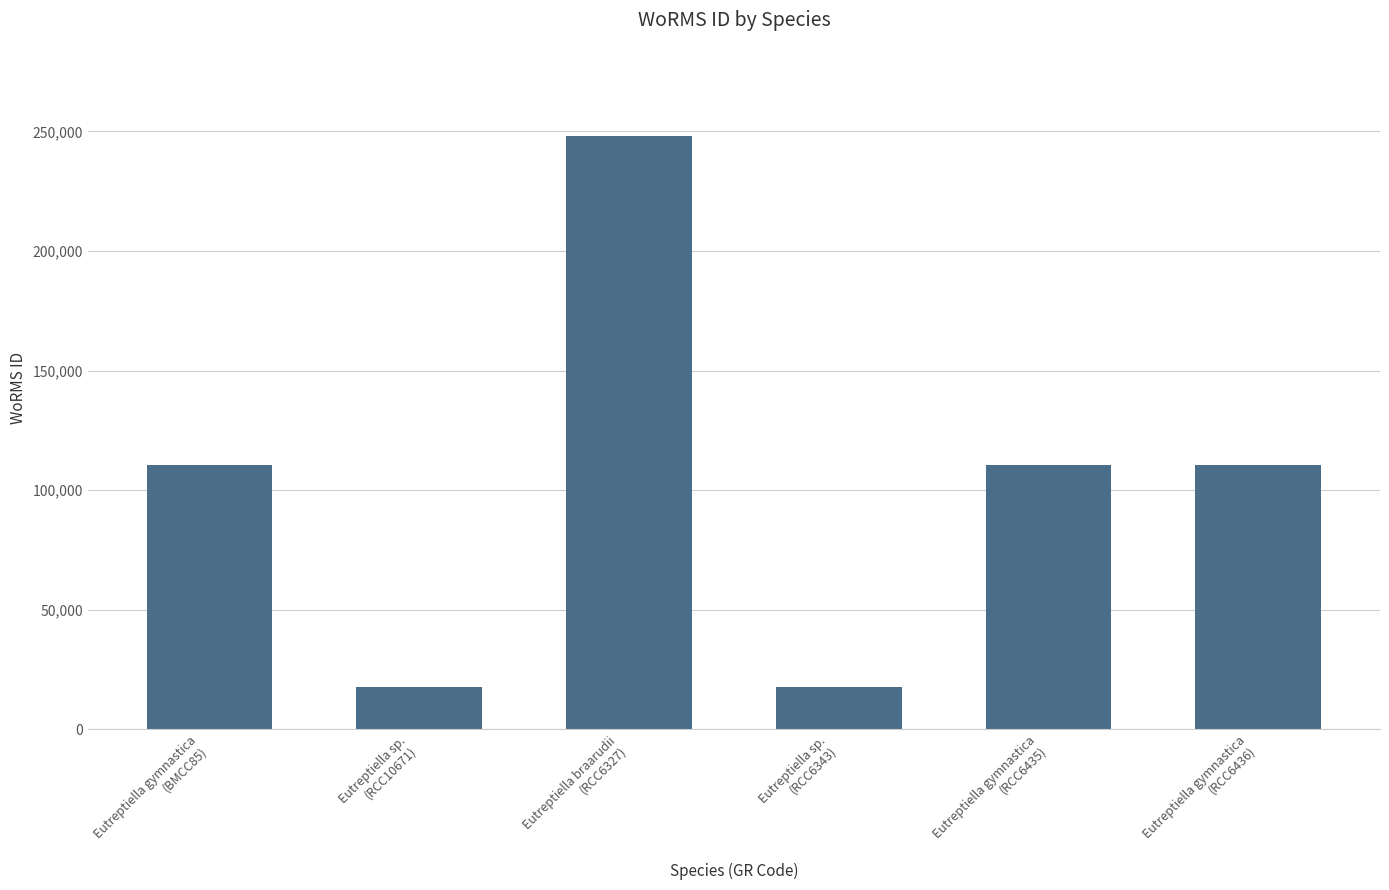

Reading left to right, transcribe all the data shown in this chart.

110652	17657	248121	17657	110652	110652